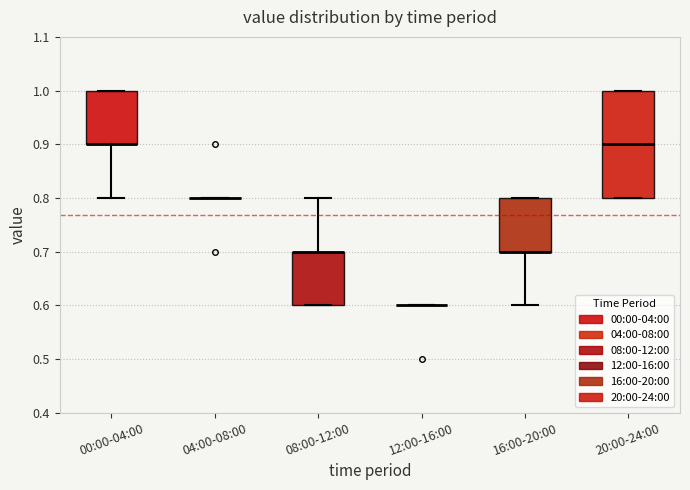

Reading left to right, read every box against the y-axis: the position of its median line, the range the box covers, and the ends of its whiskers. The values are not printed on the chart, so give them approximately, as read against the axis.

00:00-04:00: median 0.9 (drawn on the box's lower edge), box 0.9 to 1.0, whiskers 0.8 to 1.0
04:00-08:00: box collapsed to a line at 0.8, whiskers 0.8 to 0.8
08:00-12:00: median 0.7 (drawn on the box's upper edge), box 0.6 to 0.7, whiskers 0.6 to 0.8
12:00-16:00: box collapsed to a line at 0.6, whiskers 0.6 to 0.6
16:00-20:00: median 0.7 (drawn on the box's lower edge), box 0.7 to 0.8, whiskers 0.6 to 0.8
20:00-24:00: median 0.9, box 0.8 to 1.0, whiskers 0.8 to 1.0